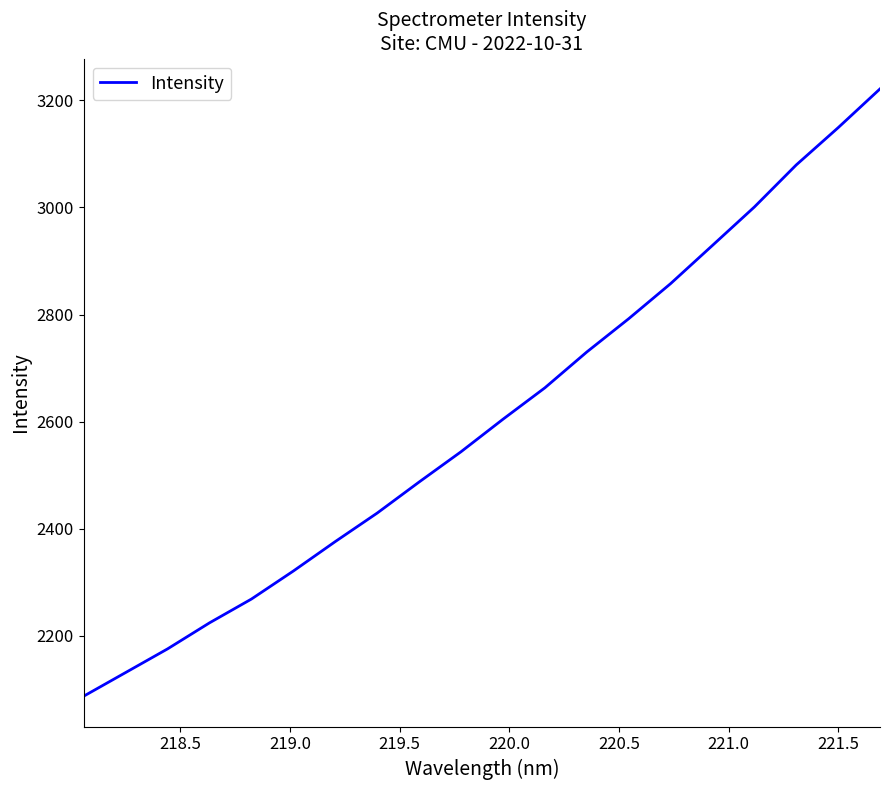

What is the difference between the maximum and minimum values?

1134.4